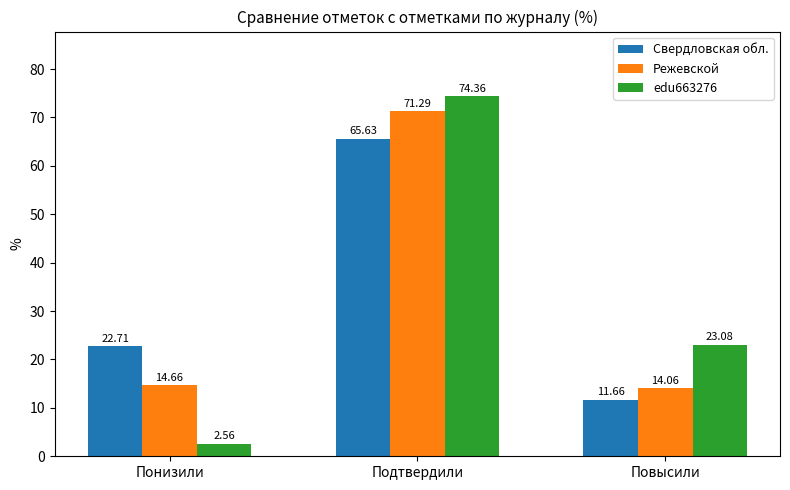

List the labels in order of Свердловская обл. value, smallest first.

Повысили, Понизили, Подтвердили